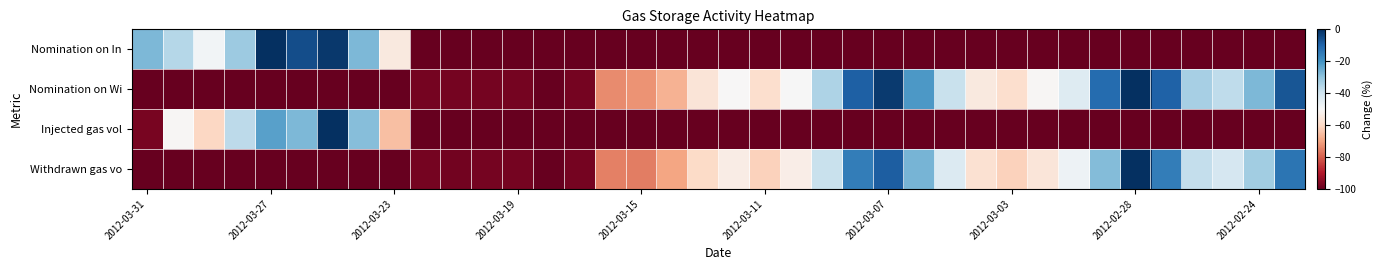

What is the minimum value shown in the chart?

-100.0